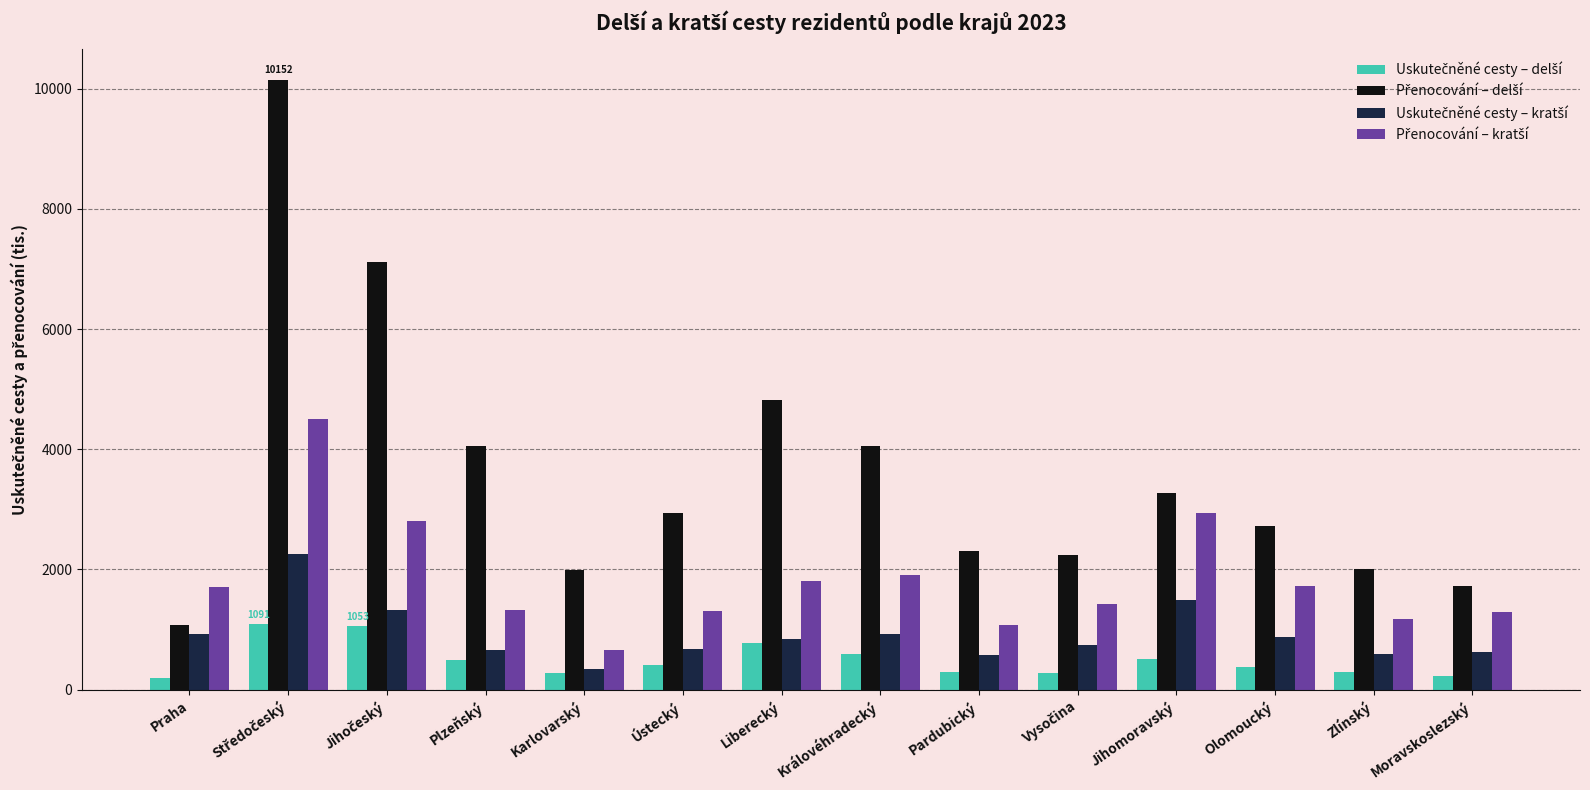

What is the difference between the highest and lowest values at Karlovarský?

1703.6